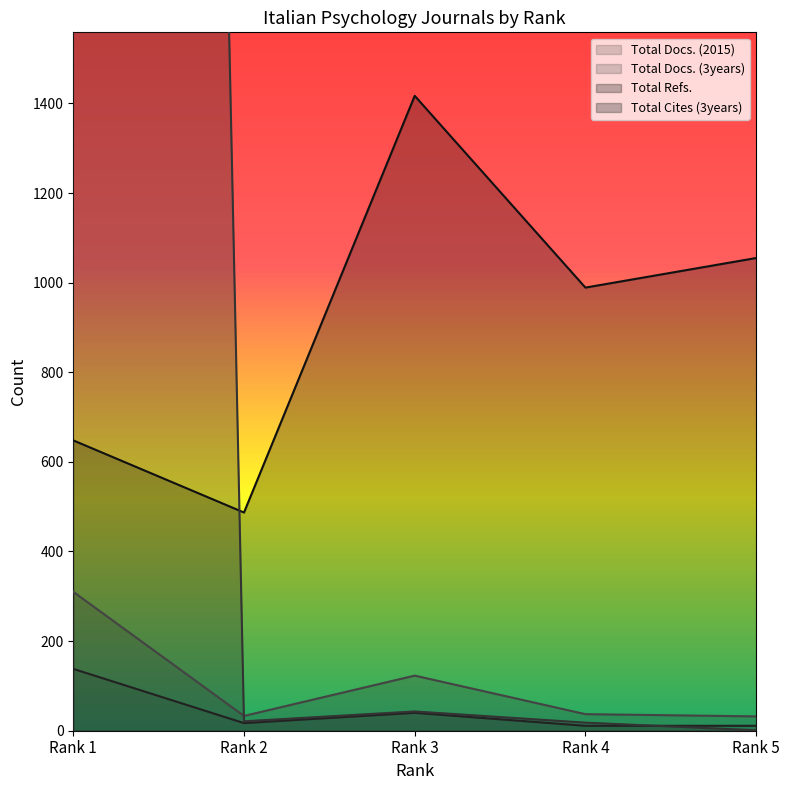

Reading left to right, what are all the values shown in this chart?

Total Docs. (2015): 138	17	40	11	11
Total Docs. (3years): 310	33	123	37	32
Total Refs.: 648	487	1417	989	1055
Total Cites (3years): 17702	21	43	18	1